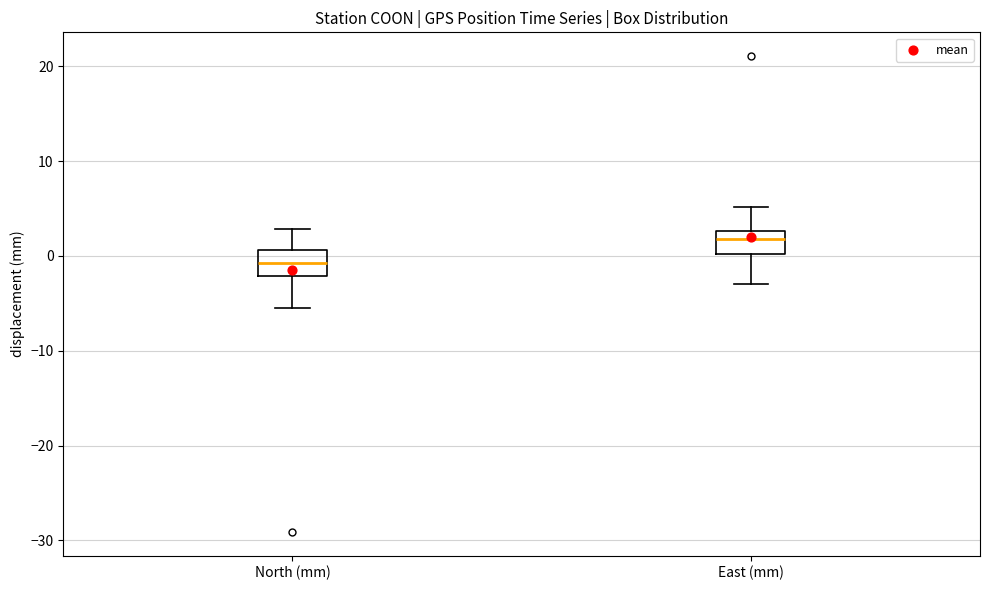

Reading left to right, read every box against the y-axis: the position of its median line, the range the box covers, and the ends of its whiskers. The values are not printed on the chart, so give them approximately, as read against the axis.

North (mm): median -1, box -2 to 1, whiskers -5 to 3
East (mm): median 2, box 0 to 3, whiskers -3 to 5